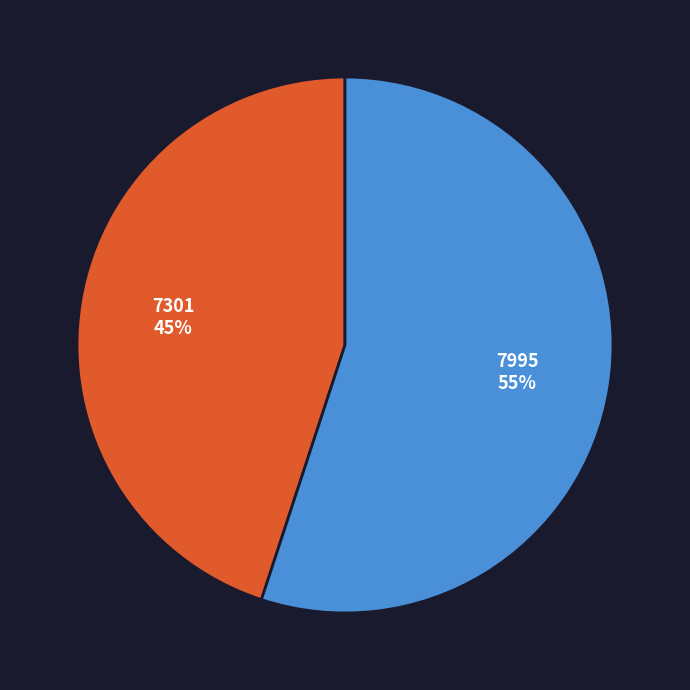

Does 7995 account for over 50% of the chart?

Yes